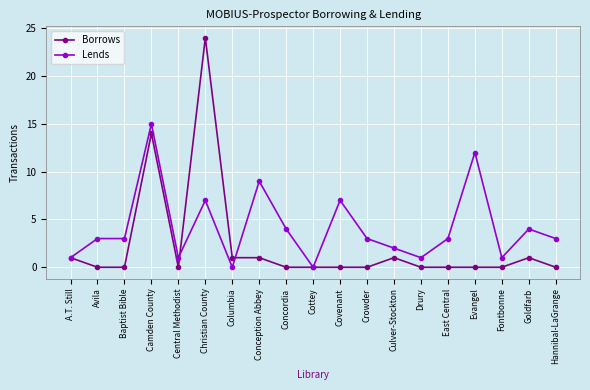

What value does the Borrows series have at Camden County?

14